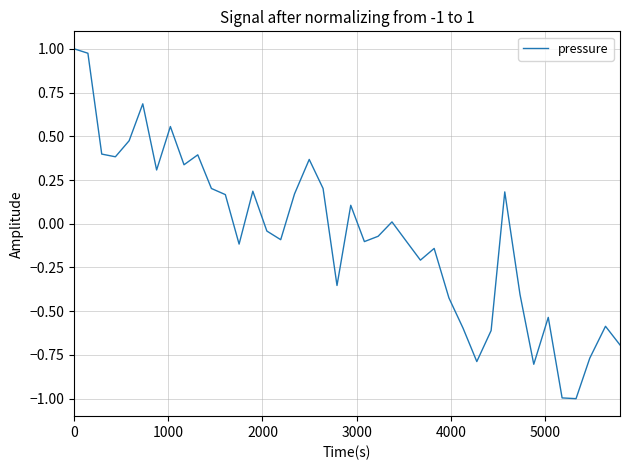

What is the difference between the maximum and minimum values?

2.0